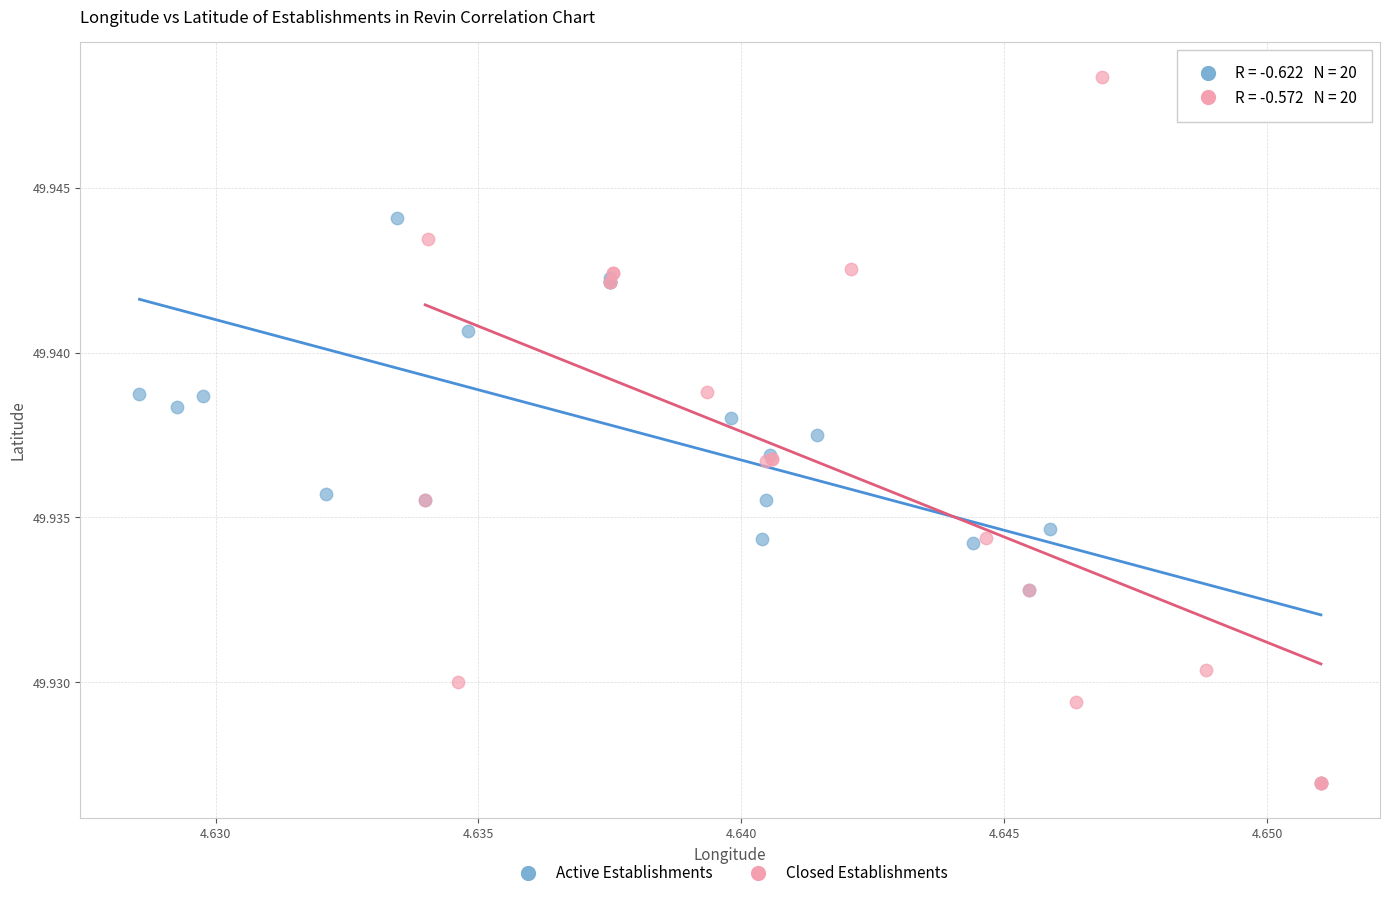

Which series has the widest spread of Y values?

Closed Establishments